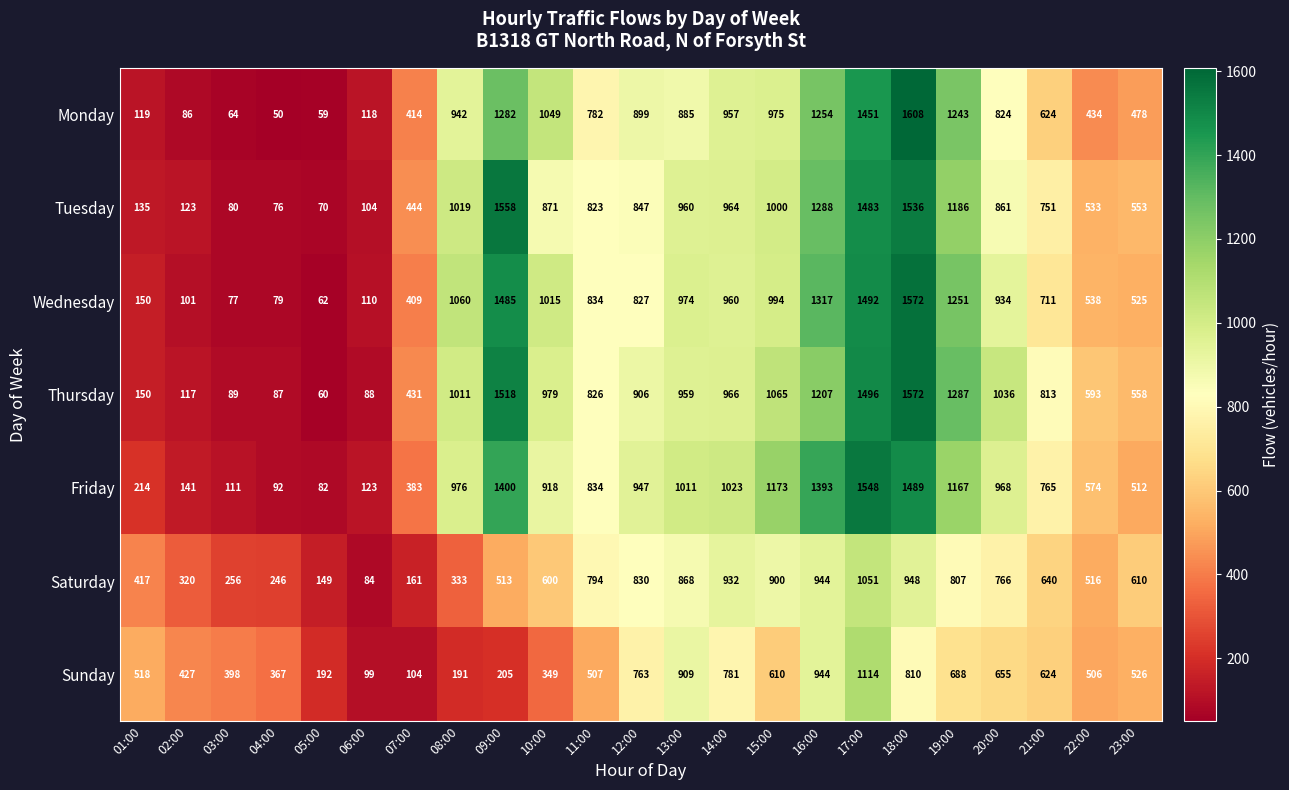

Between 08:00 and 20:00, which series saw the biggest shift?

Sunday